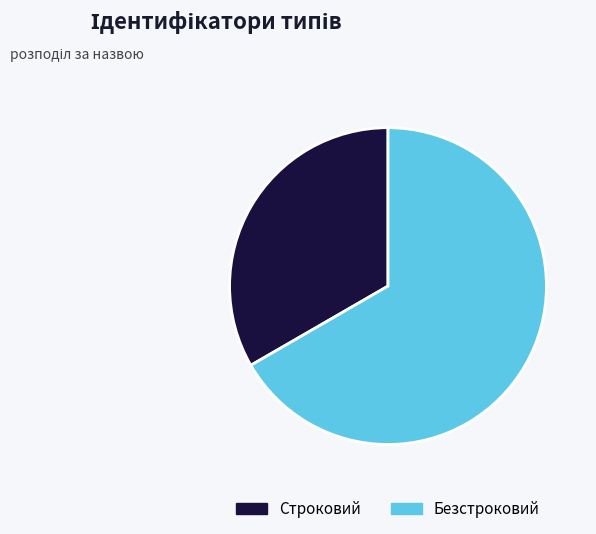

What is the largest slice in the pie chart?

Безстроковий